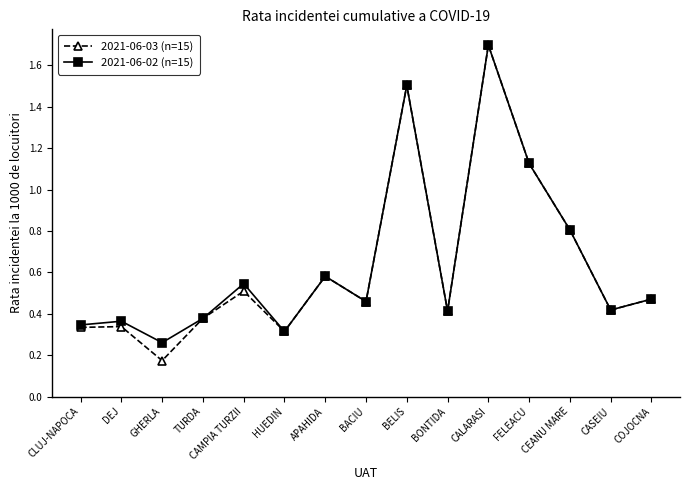

At which category is the sum across all series the highest?

CALARASI